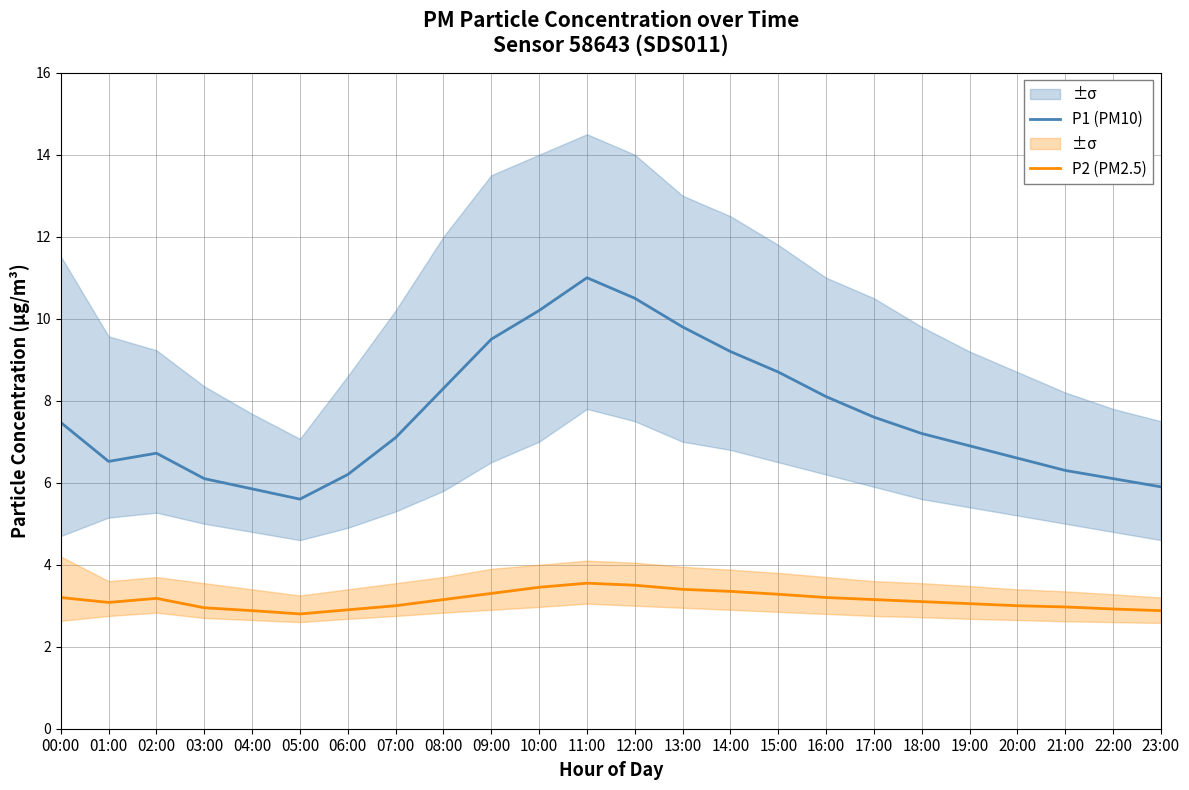

Does the chart display data point markers on the line(s)?

No